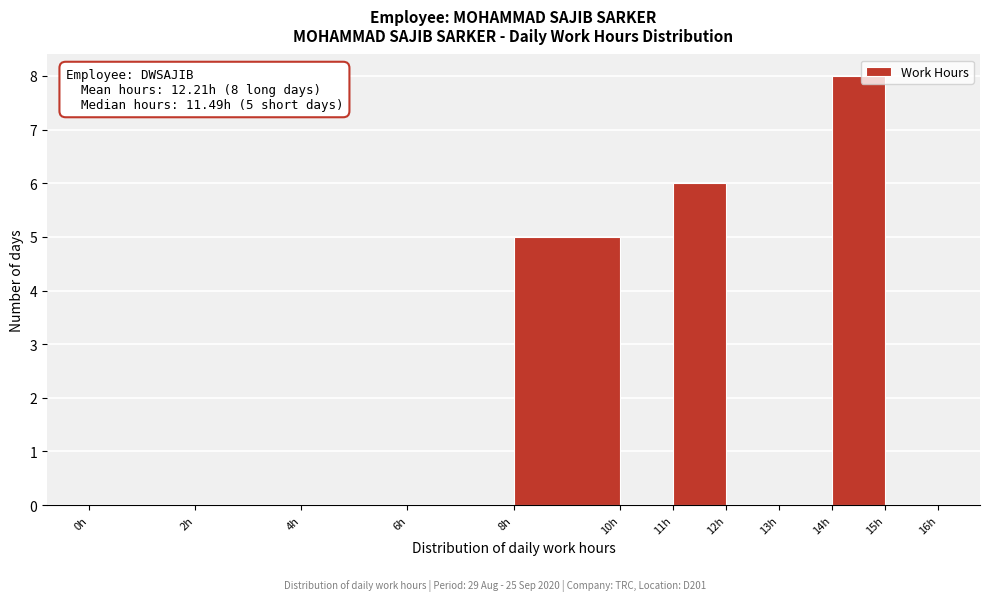

Which range on the x-axis has the tallest bar?

14 to 15